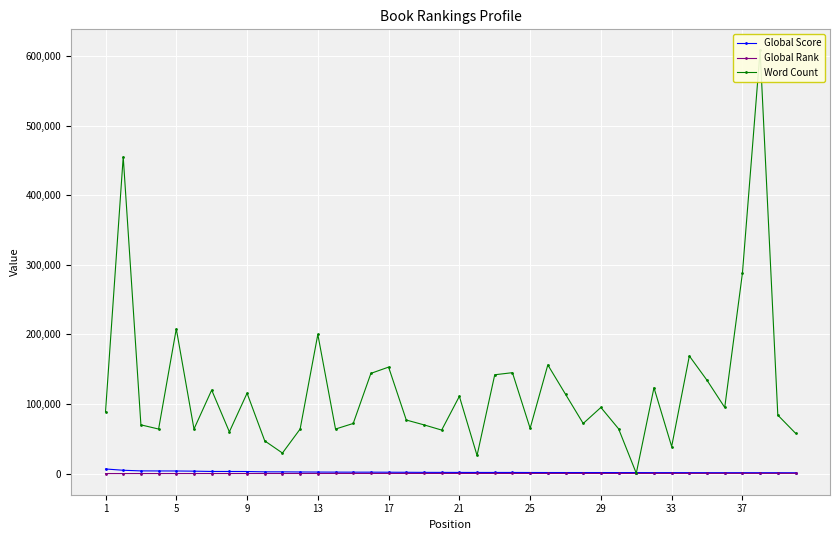

Reading left to right, what are all the values shown in this chart?

Global Score: 6603	4760	3849	3756	3707	3456	3031	3002	2950	2486	2476	2291	2185	2082	2028	2011	1937	1841	1728	1698	1643	1614	1604	1603	1538	1497	1481	1478	1470	1433	1422	1371	1368	1341	1302	1288	1283	1265	1257	1169
Global Rank: 5	17	35	36	38	42	53	55	57	73	74	87	94	113	117	119	125	134	146	152	158	165	167	168	174	180	185	187	189	195	198	209	210	216	229	231	233	236	239	261
Word Count: 88942	455125	70000	64000	208000	64000	120000	59960	115500	46972	29500	64000	200000	64000	72000	144000	153000	76944	70000	62500	111025	26000	142000	145000	65000	156154	114000	72000	95022	64312	434	123378	38867	169000	134000	95000	288000	608000	84000	58000